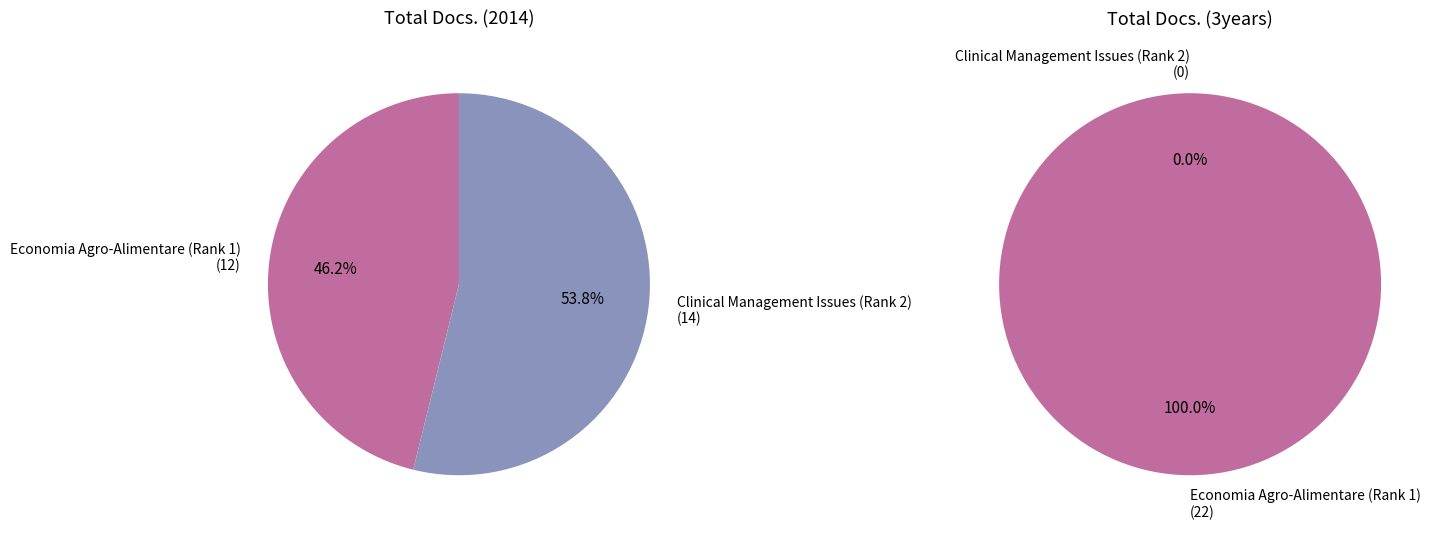

To the nearest percent, what is the combined percentage of Clinical Management Issues (Rank 2) and Economia Agro-Alimentare (Rank 1)?

100%